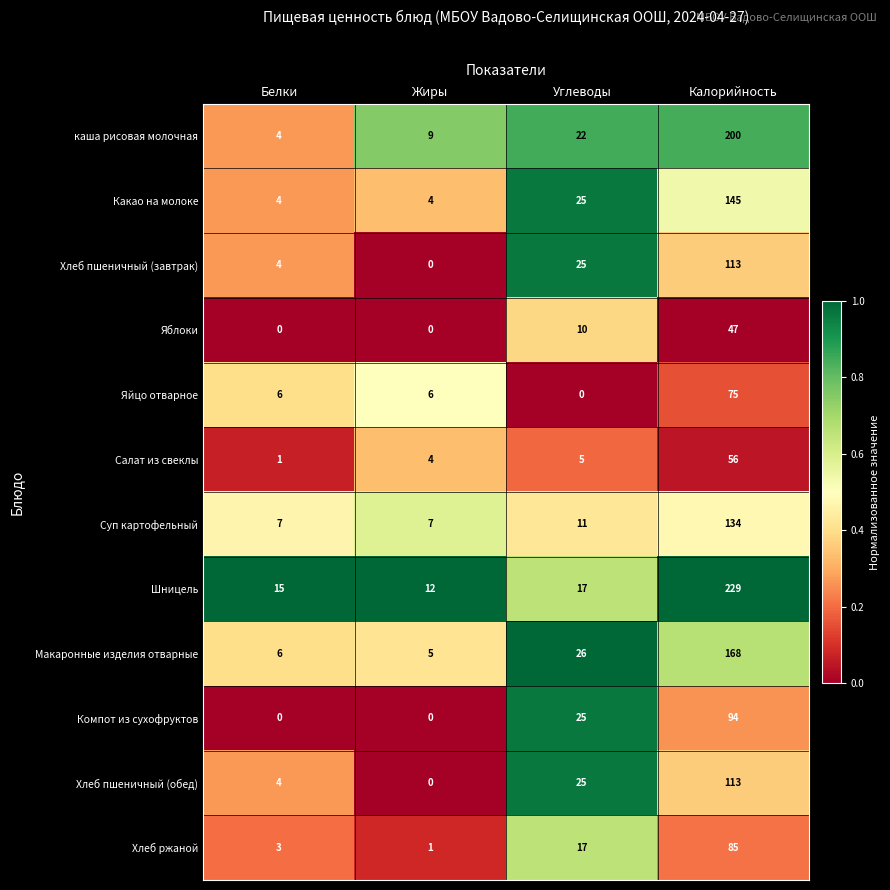

True or false: Суп картофельный has a value of 4 at Жиры.

False